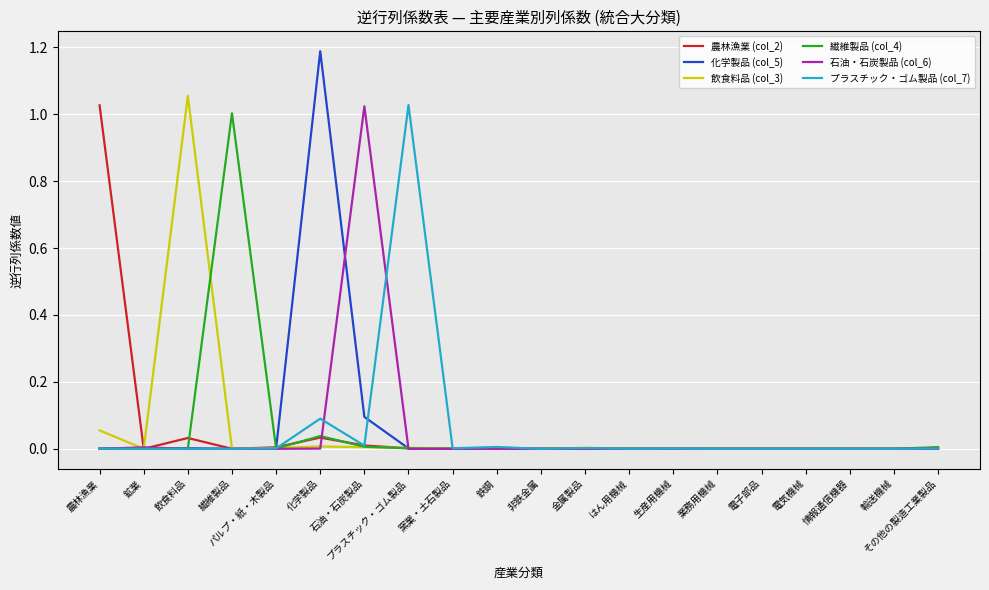

What is the maximum value shown in the chart?

1.2